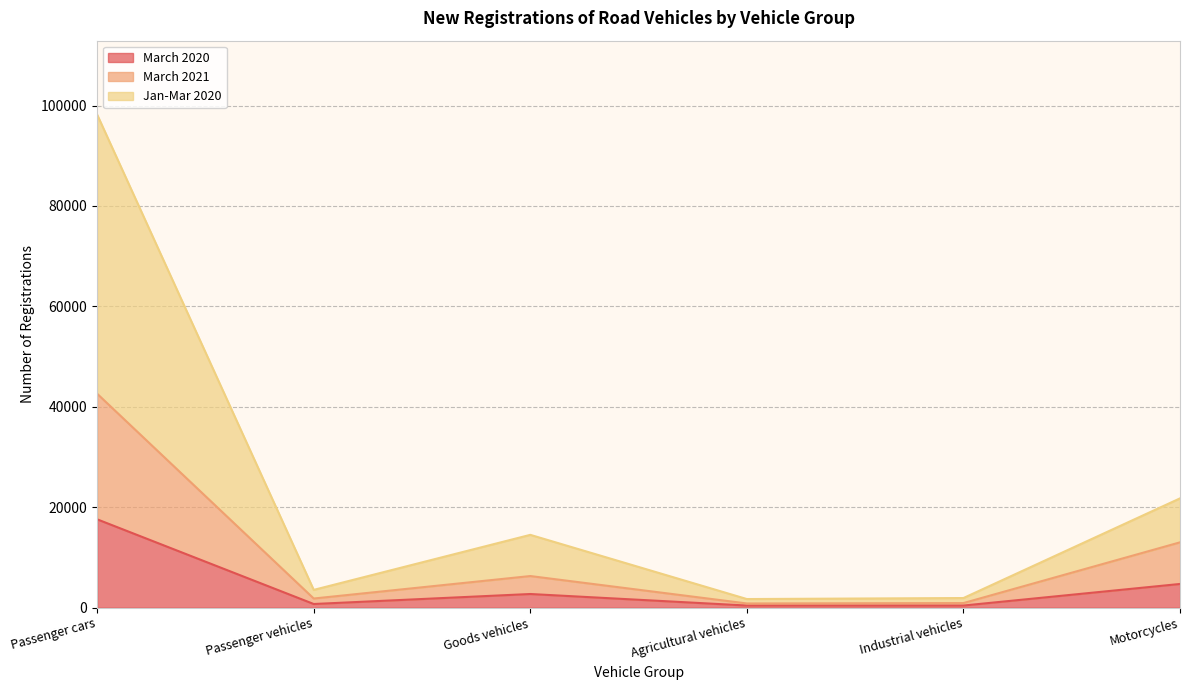

What is the total value across all series at Motorcycles?

21771